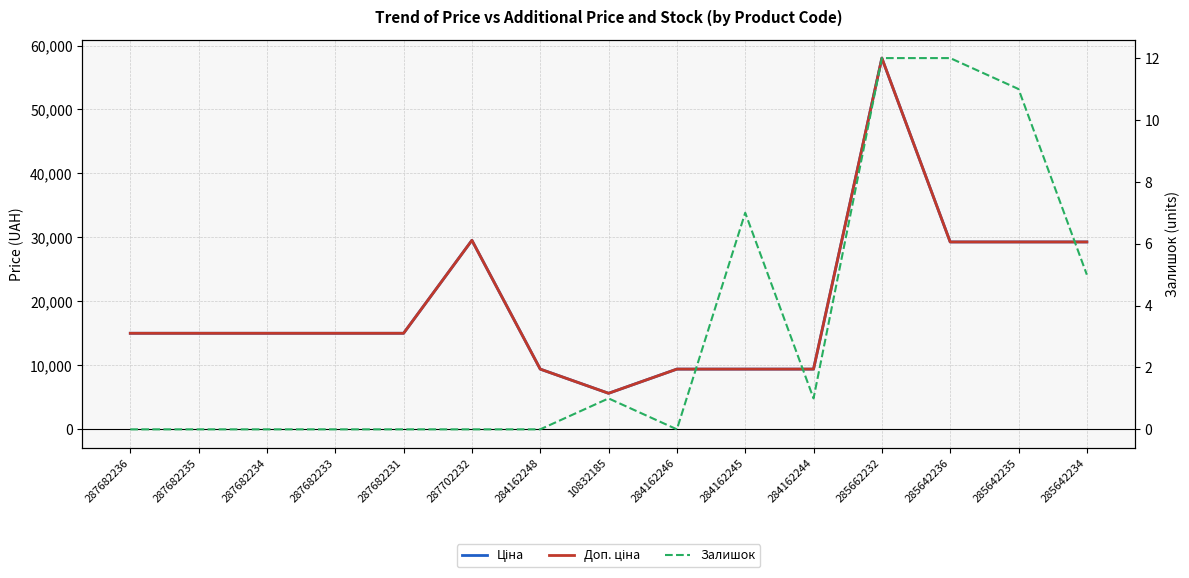

Rank the categories by Залишок value from lowest to highest.

287682236, 287682235, 287682234, 287682233, 287682231, 287702232, 284162248, 284162246, 10832185, 284162244, 285642234, 284162245, 285642235, 285662232, 285642236